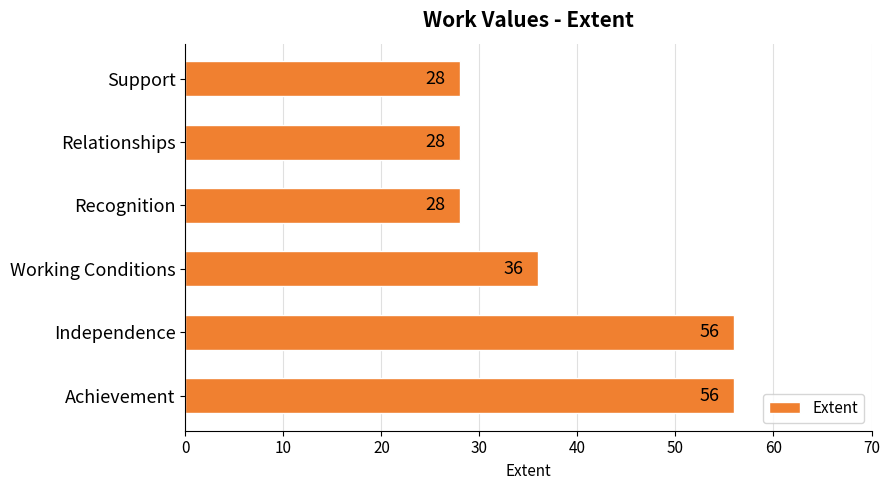

How many data points does each series have?

6